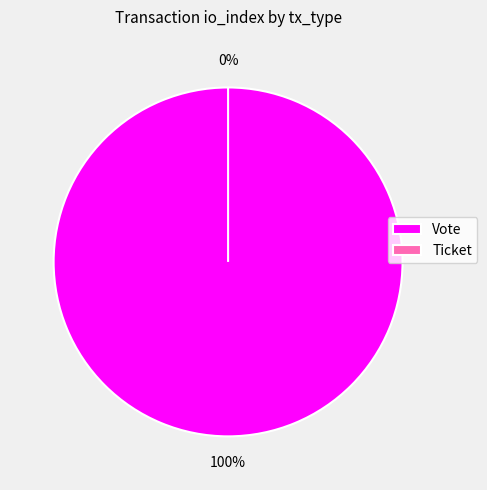

True or false: Vote accounts for 99% of the total.

False